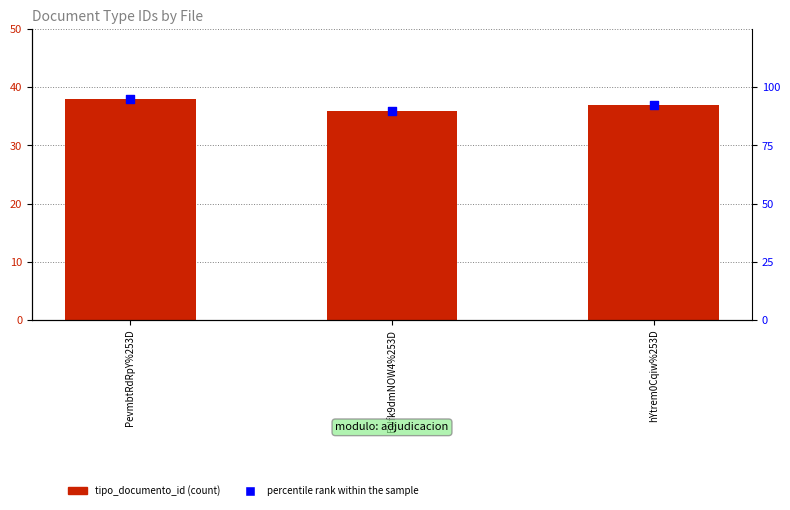

Which series has the widest spread of Y values?

percentile rank within the sample